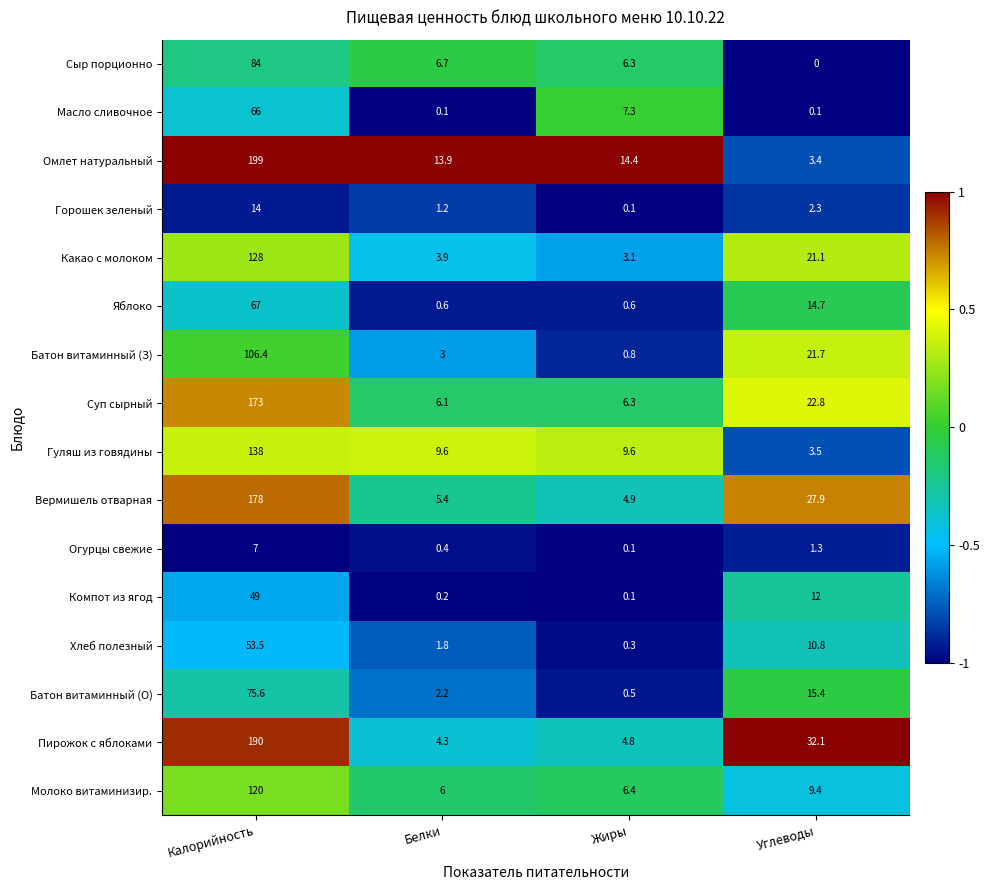

Between Жиры and Углеводы, which series saw the biggest shift?

Пирожок с яблоками